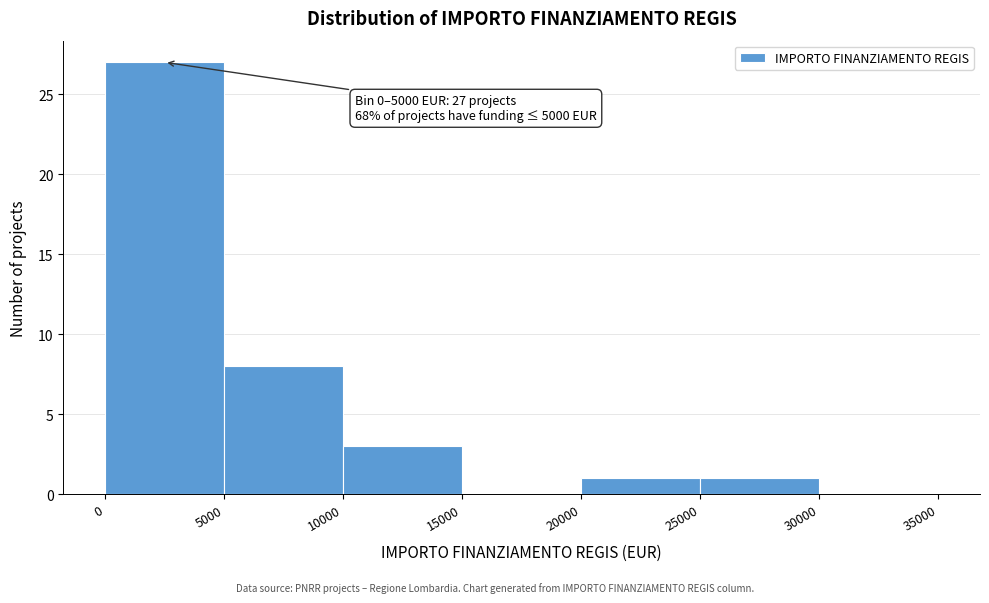

Which range on the x-axis has the tallest bar?

0 to 5000